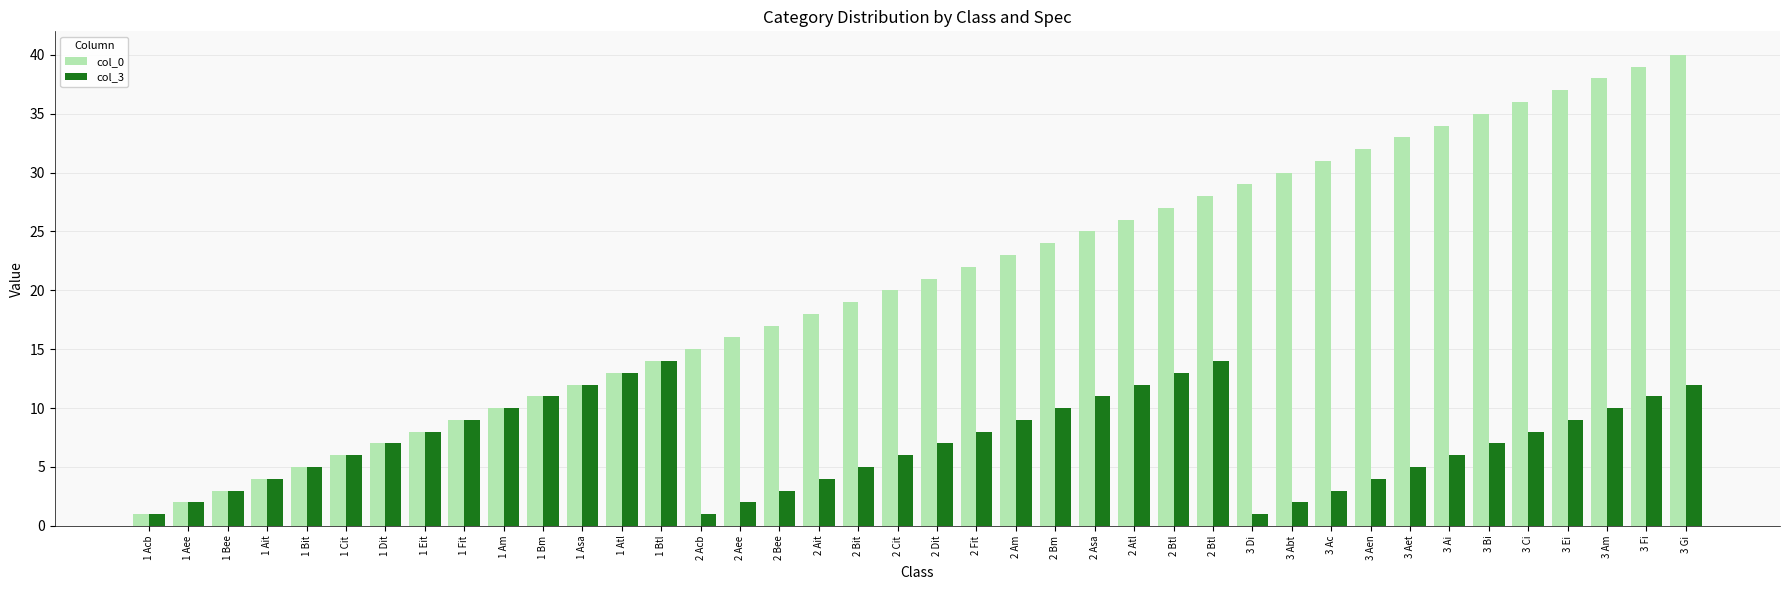

Is it true that col_0 equals 3 at 1 Cit?

False